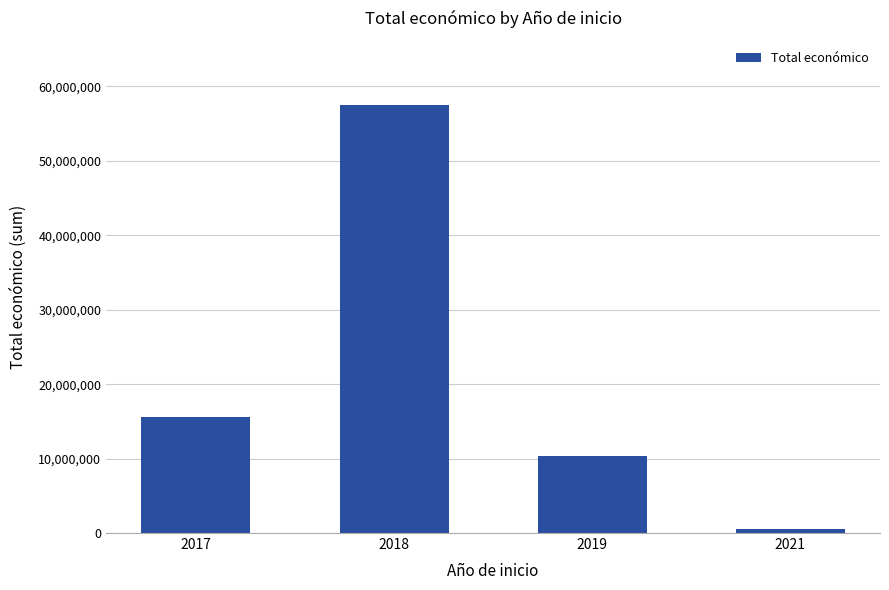

List the labels in order of value, smallest first.

2021, 2019, 2017, 2018